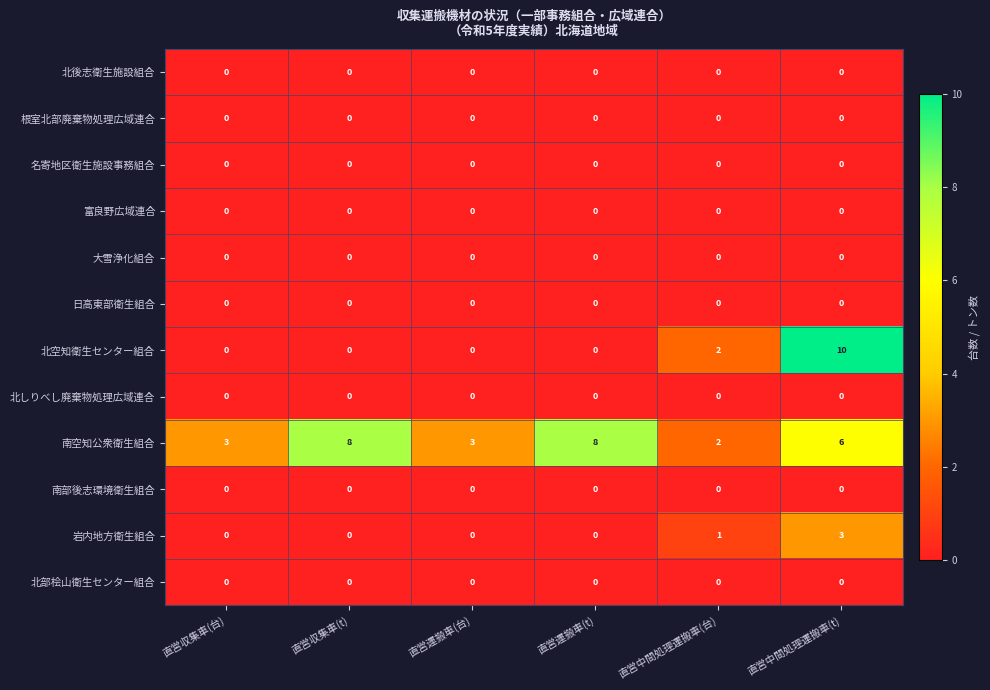

What is the greatest value displayed?

10